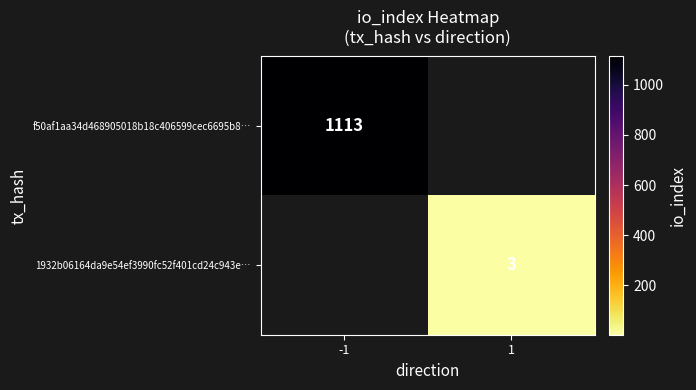

The value of f50af1aa34d468905018b18c406599cec6695b8… at -1 is 394.1. True or false?

False